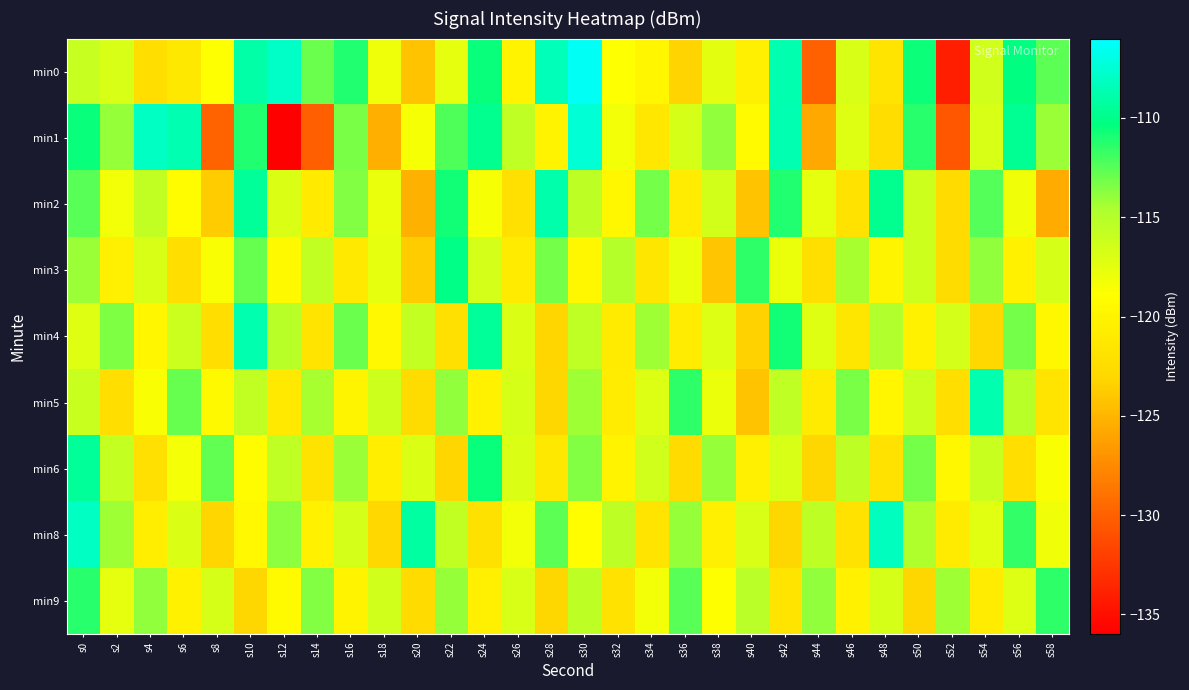

Count the number of data series in this chart.

9